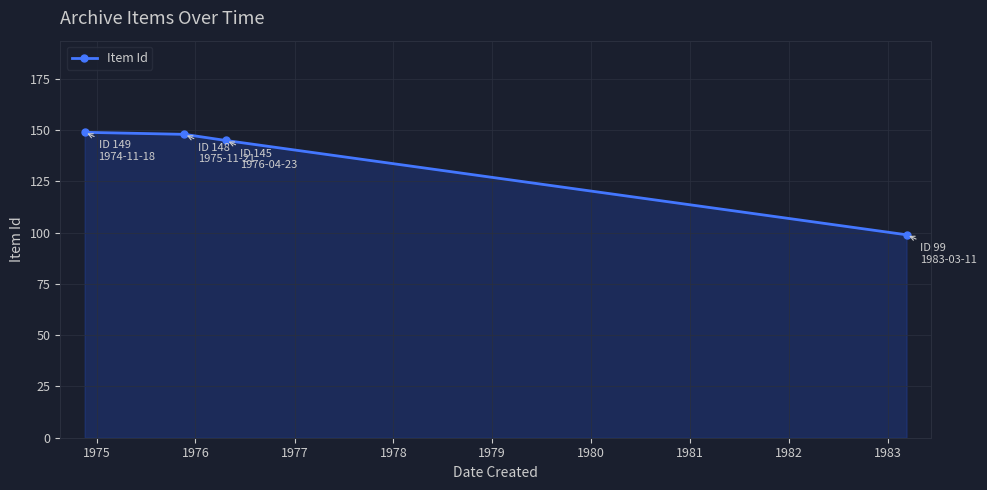

True or false: the data has more than 2 interior local peaks.

False